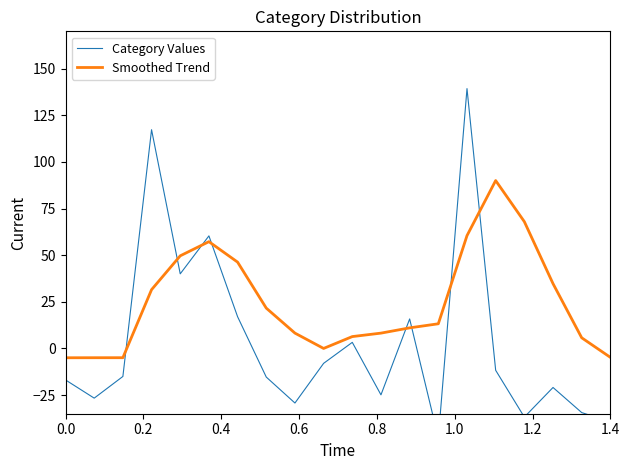

List the series in order of their peak value, lowest first.

Smoothed Trend, Category Values